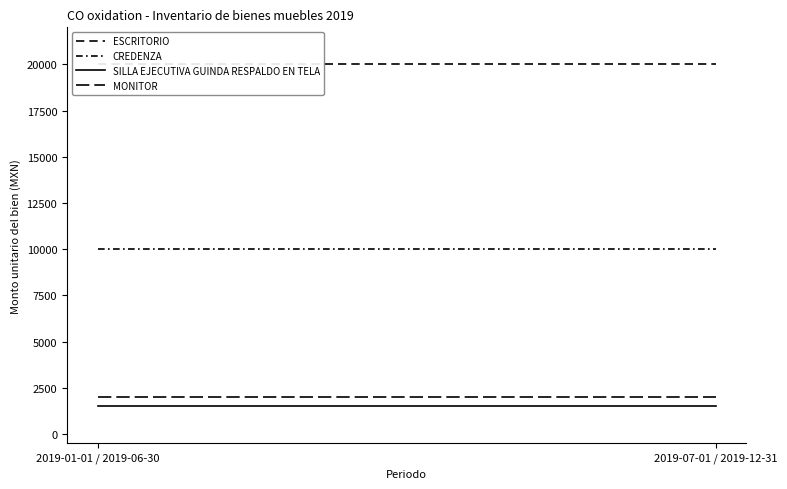

How many data points does each series have?

2